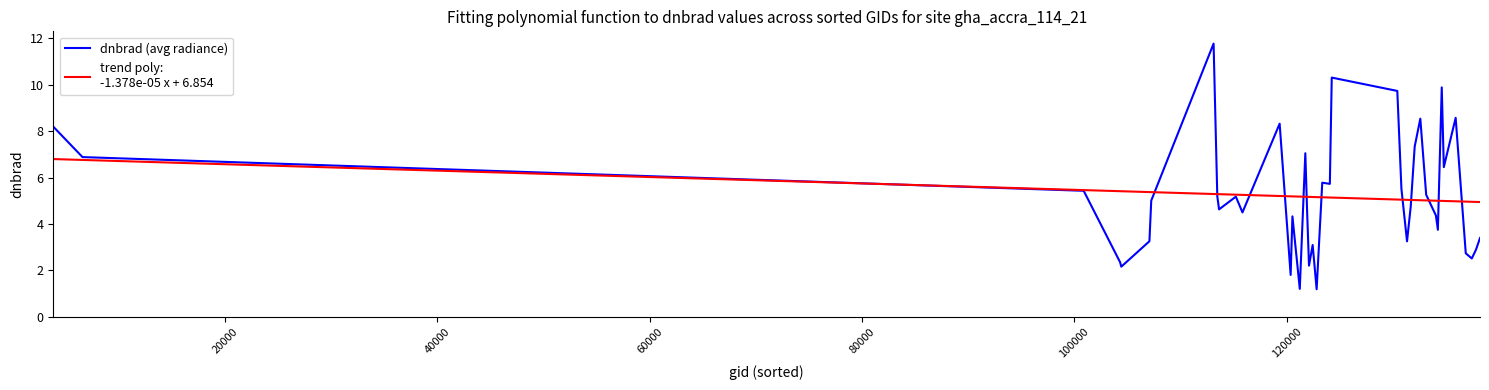

What is the greatest value displayed?

11.8